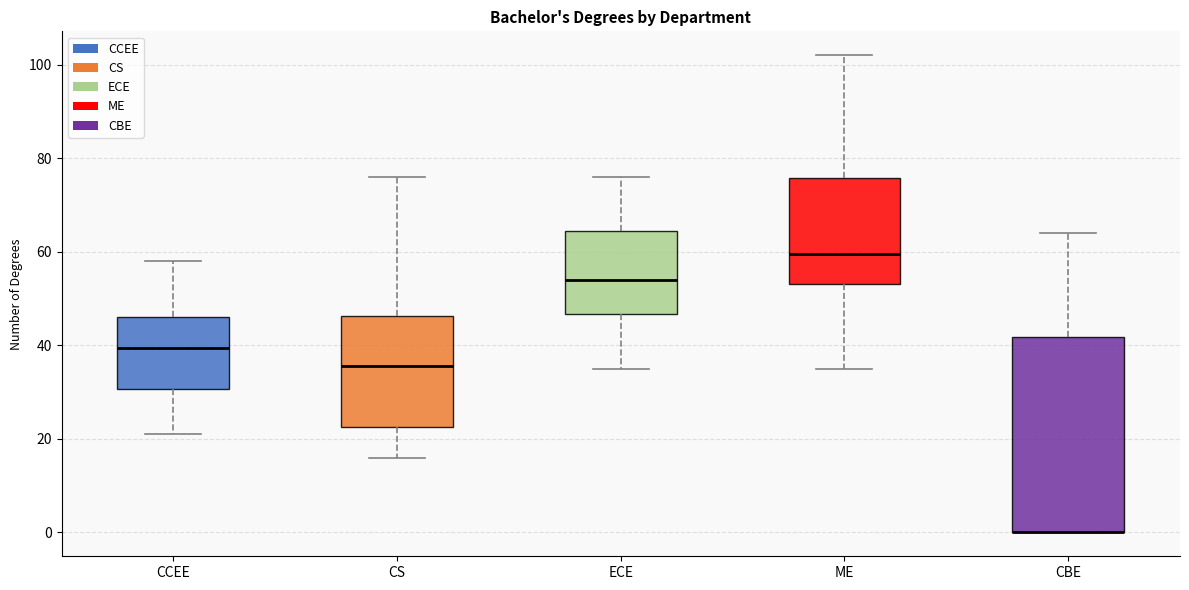

Reading left to right, transcribe this box plot: for each box, give where its median line is, the range the box spans, and where its two whiskers end, as read against the y-axis. The values are not printed on the chart, so give them approximately, as read against the axis.

CCEE: median 40, box 30 to 46, whiskers 22 to 58
CS: median 36, box 22 to 46, whiskers 16 to 76
ECE: median 54, box 46 to 64, whiskers 36 to 76
ME: median 60, box 54 to 76, whiskers 36 to 102
CBE: median 0 (drawn on the box's lower edge), box 0 to 42, whiskers 0 to 64